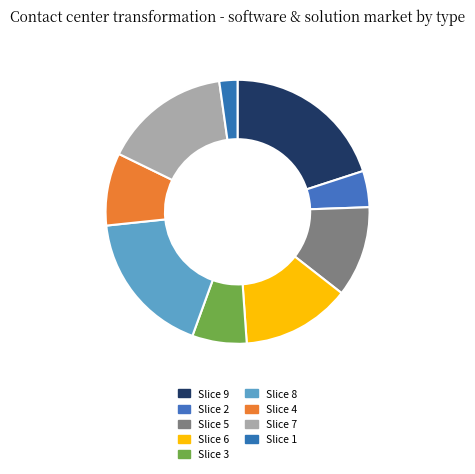

To the nearest percent, what is the difference between the largest and smallest slice percentages?

18%